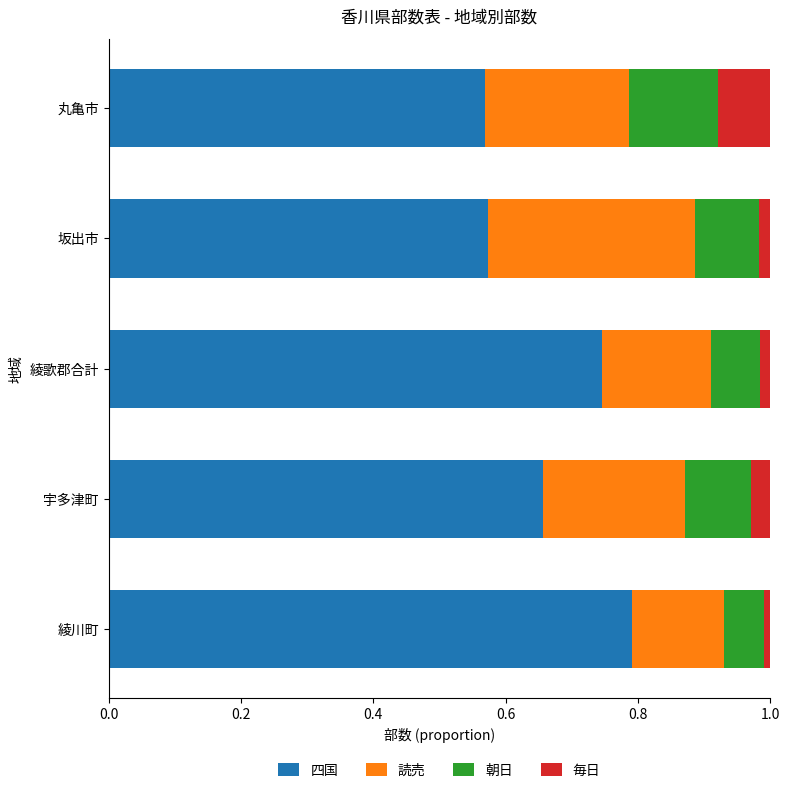

What is the total value across all series at 宇多津町?

1.0